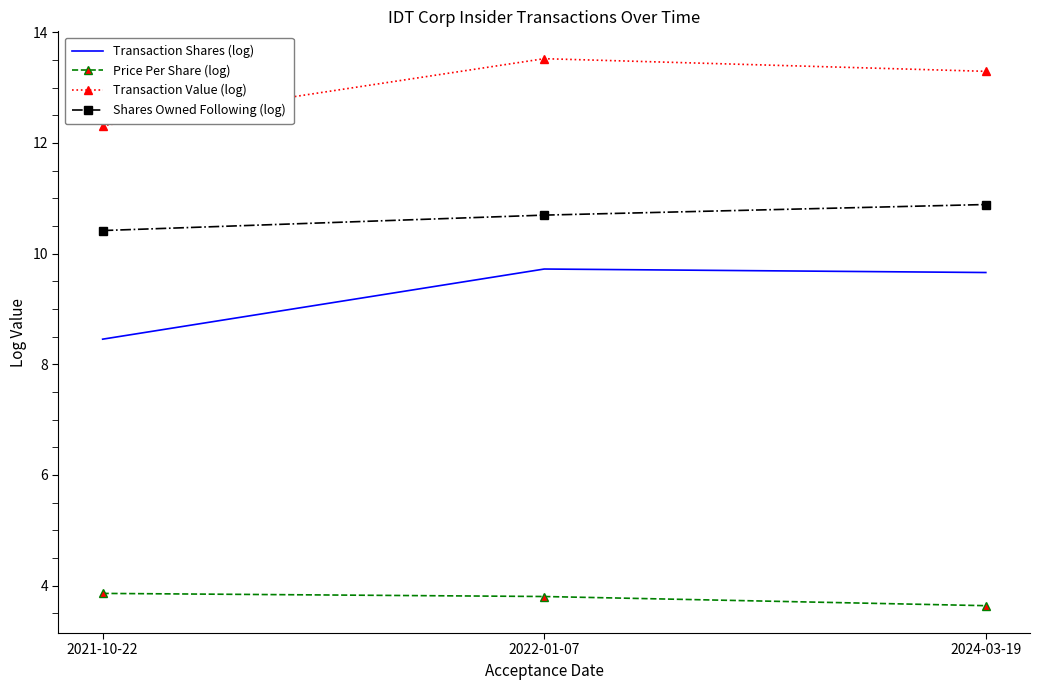

At which label does Price Per Share (log) reach its minimum?

2024-03-19